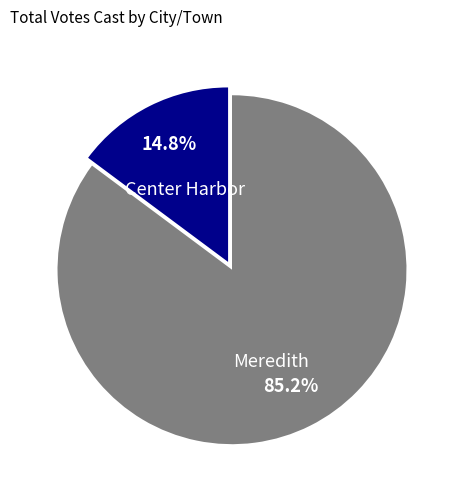

What portion of the pie excludes Center Harbor?

85.2%